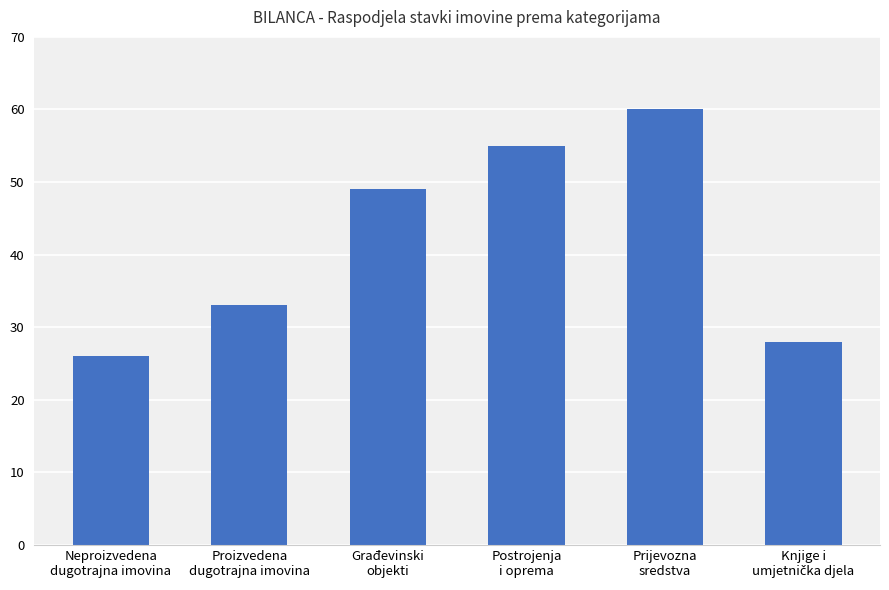

Reading left to right, transcribe all the data shown in this chart.

26	33	49	55	60	28